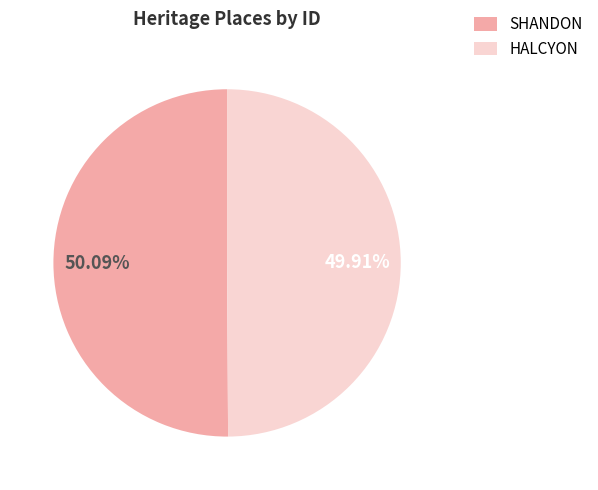

Is there any slice that represents more than half of the pie?

Yes